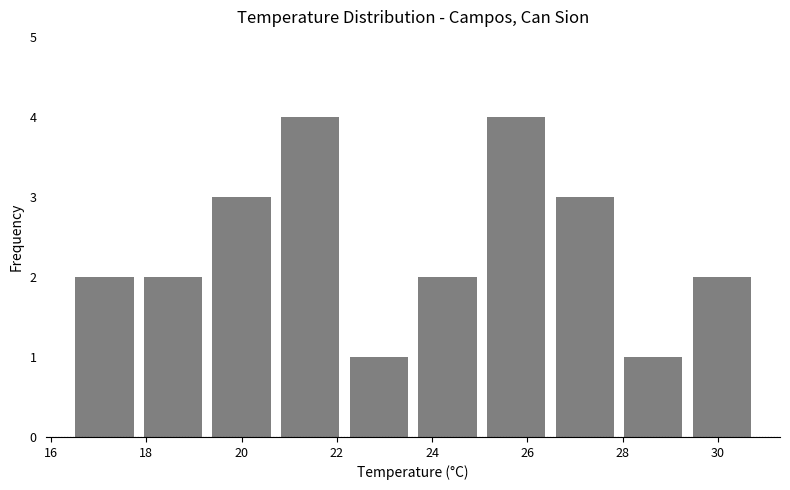

How tall is the bar that spans 23.60 to 25.04 on the x-axis? Neither the bar edges nor the heights are printed on the chart, so give them approximately, as read against the axes.

2